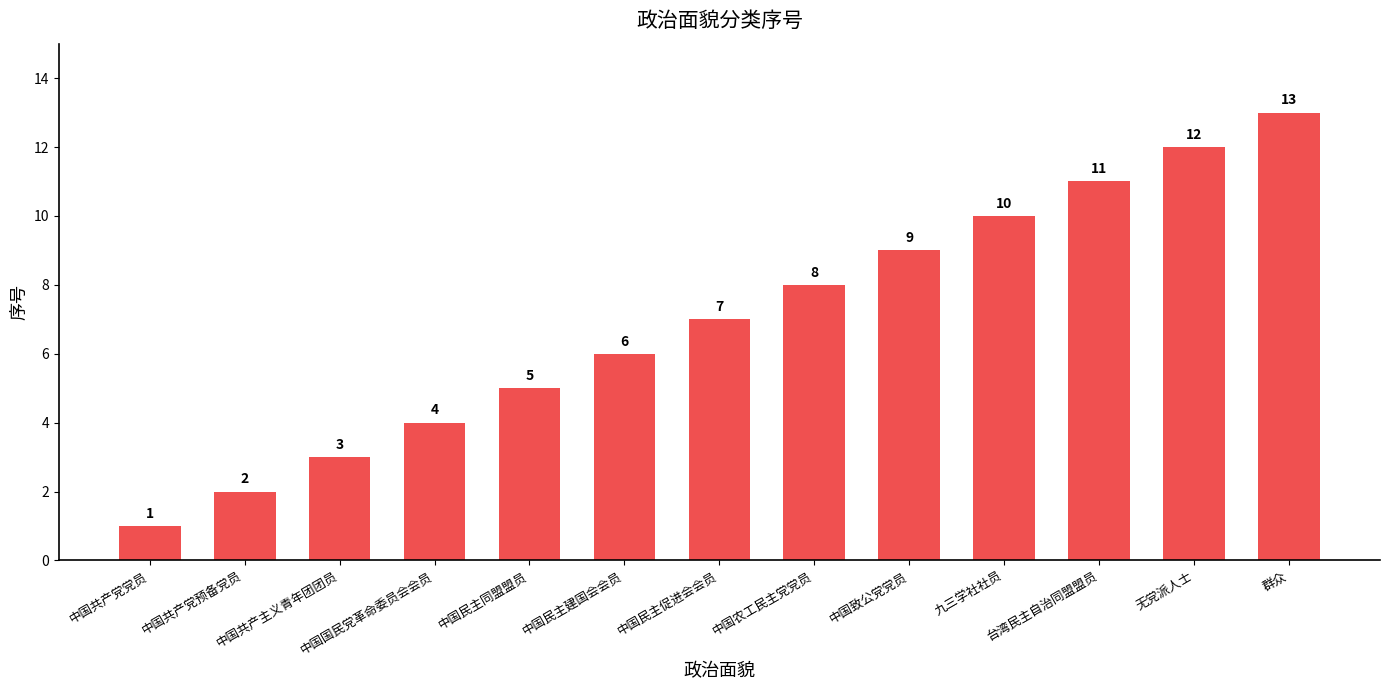

Read the value at 无党派人士.

12